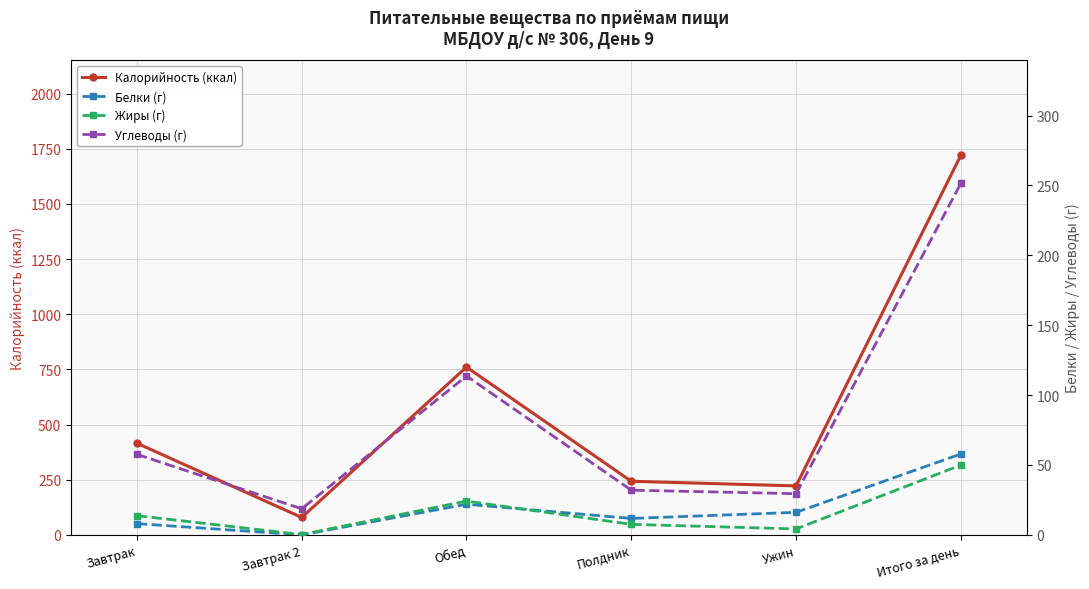

Which series has the widest spread of values?

Калорийность (ккал)